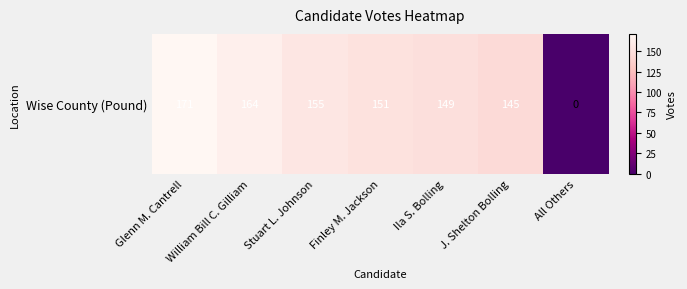

Rank the categories by value from highest to lowest.

Glenn M. Cantrell, William Bill C. Gilliam, Stuart L. Johnson, Finley M. Jackson, Ila S. Bolling, J. Shelton Bolling, All Others